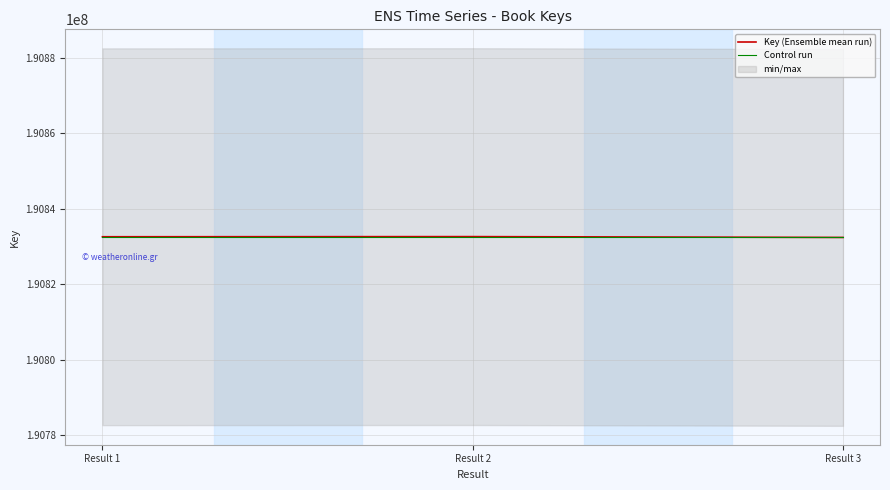

At how many categories does at least one series exceed 190832474?

3